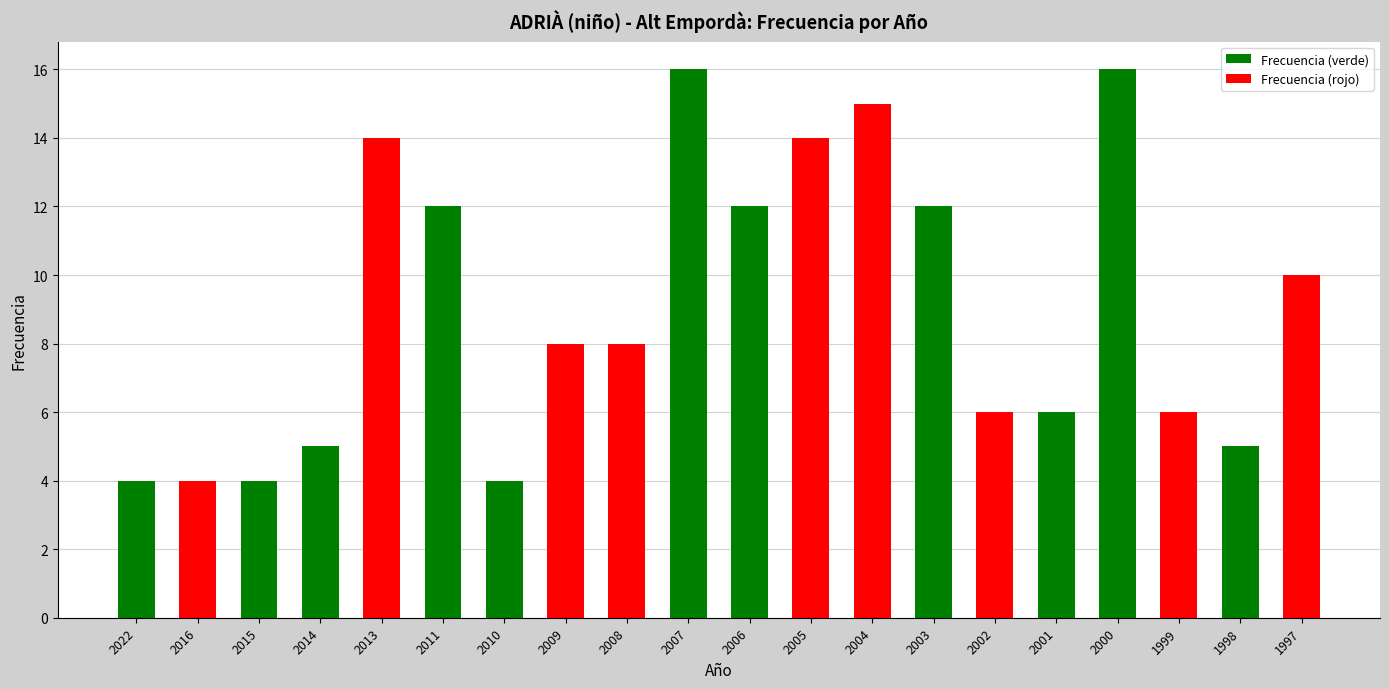

What is the ratio of the value at 2002 to the value at 2004?

0.4